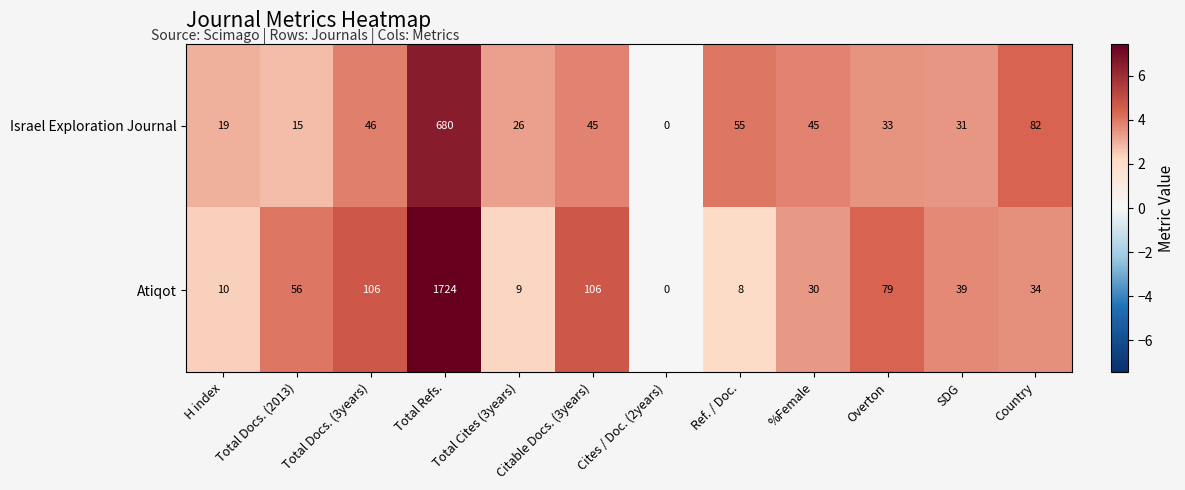

Count the number of categories in the chart.

12